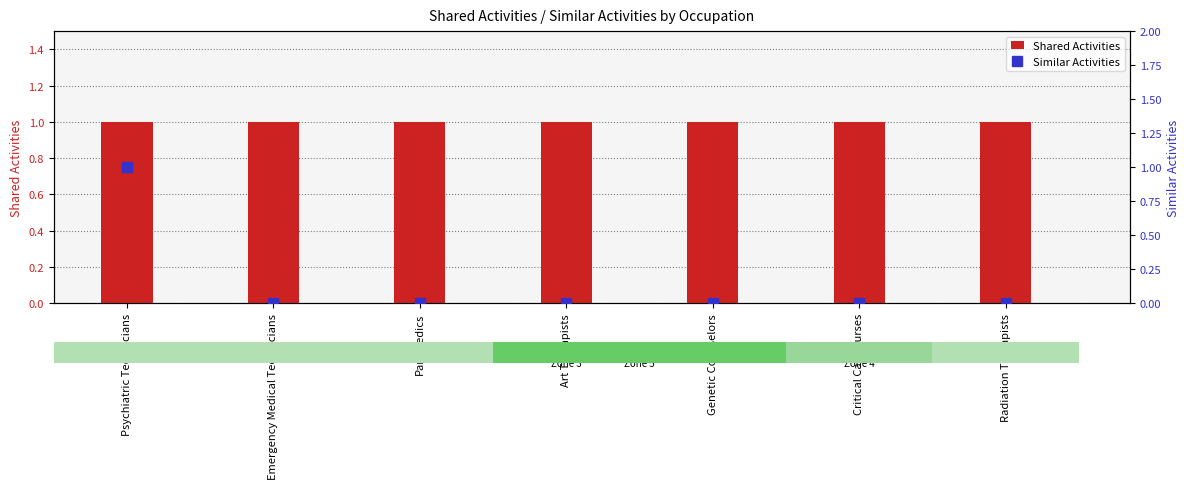

What is the value of the Shared Activities bar at the 5th from the left?

1